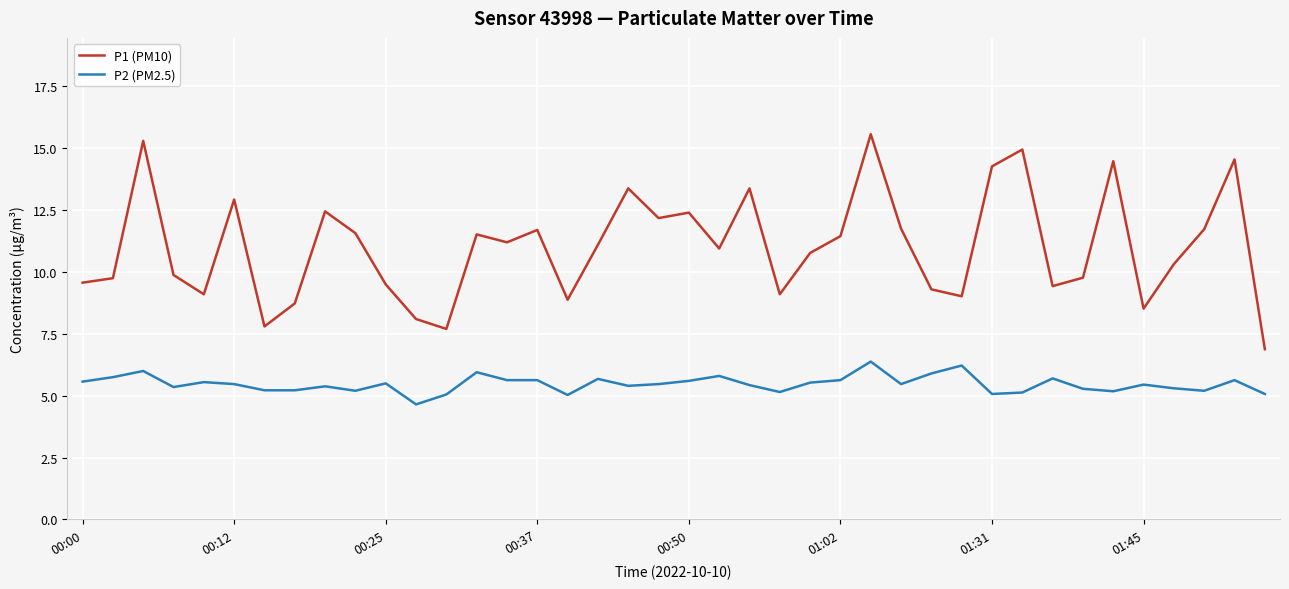

Which series has the largest total across all categories?

P1 (PM10)